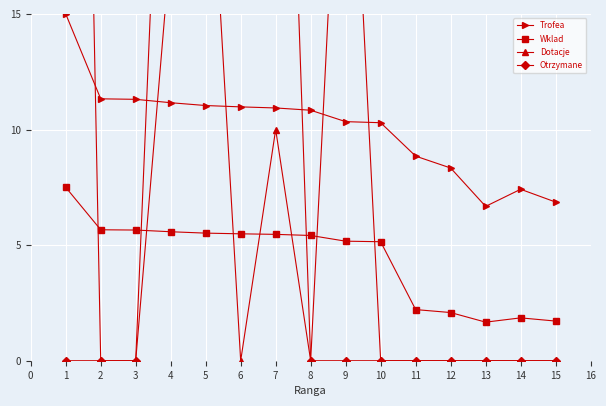

What is the difference between the second highest and second lowest values in the Dotacje series?

30.0